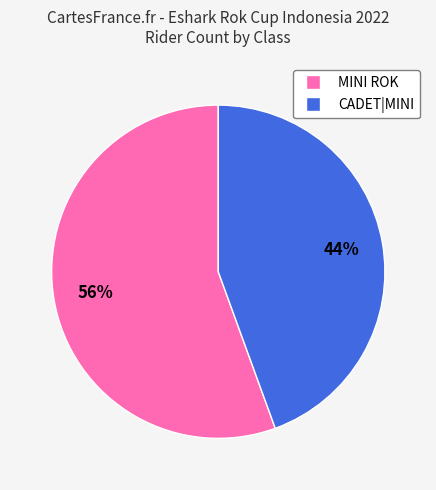

Which has a higher value, MINI ROK or CADET|MINI?

MINI ROK